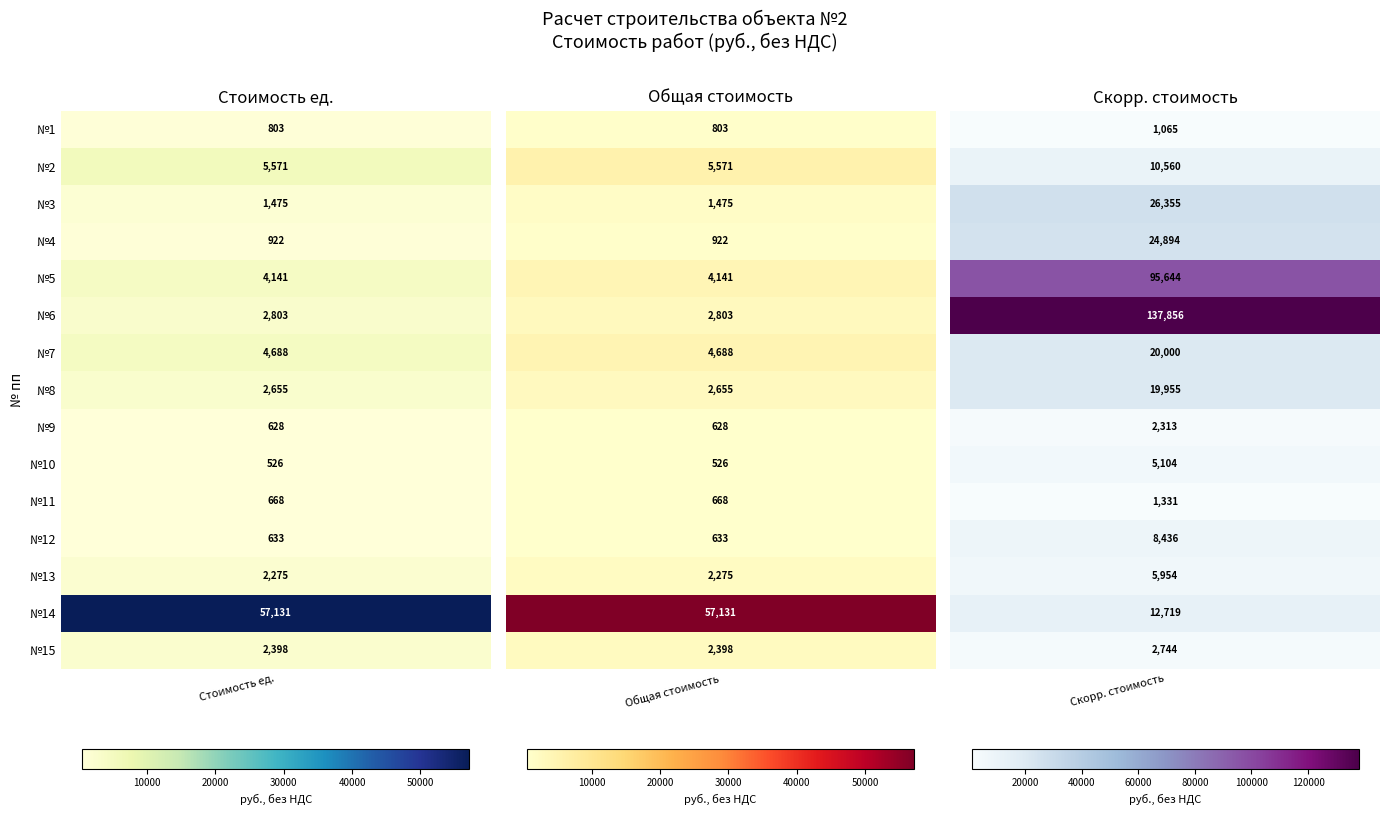

True or false: 2 has a value of 2397.9 at 14.

True